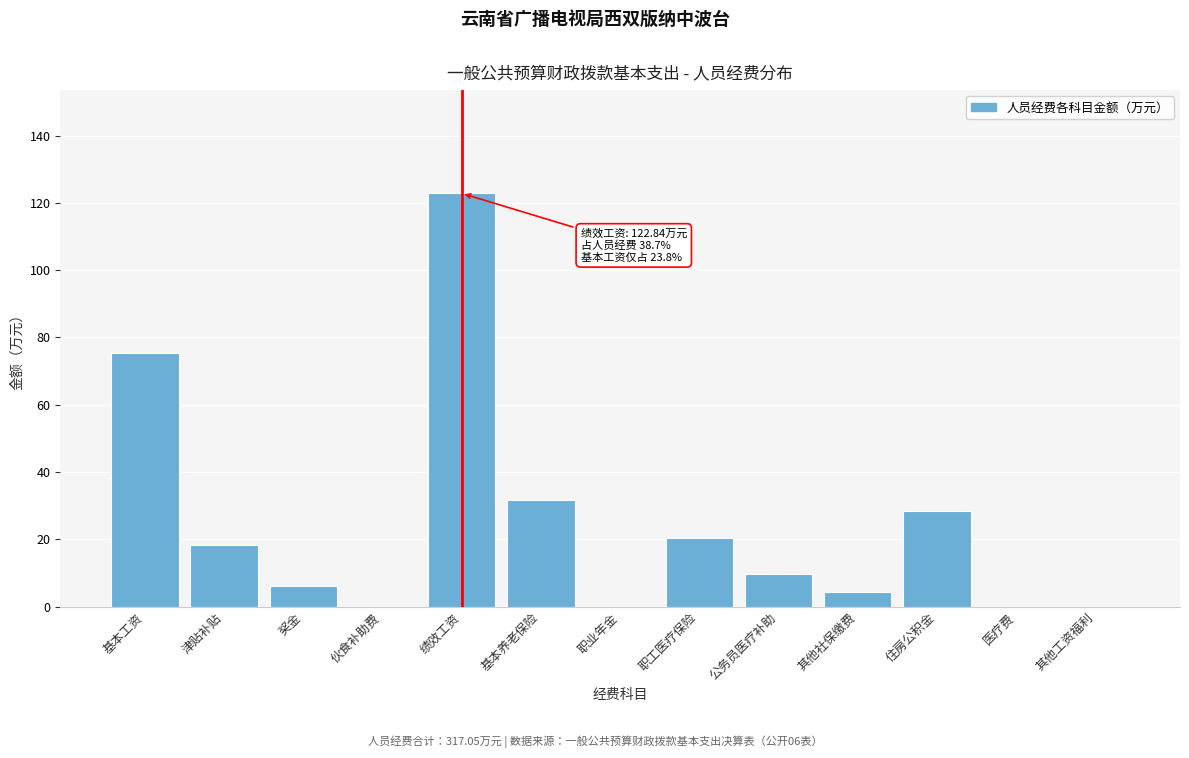

Reading left to right, extract all data points from this chart.

基本工资=75.3	津贴补贴=18.3	奖金=6.2	伙食补助费=0.0	绩效工资=122.8	基本养老保险=31.8	职业年金=0.0	职工医疗保险=20.4	公务员医疗补助=9.6	其他社保缴费=4.4	住房公积金=28.3	医疗费=0.0	其他工资福利=0.0